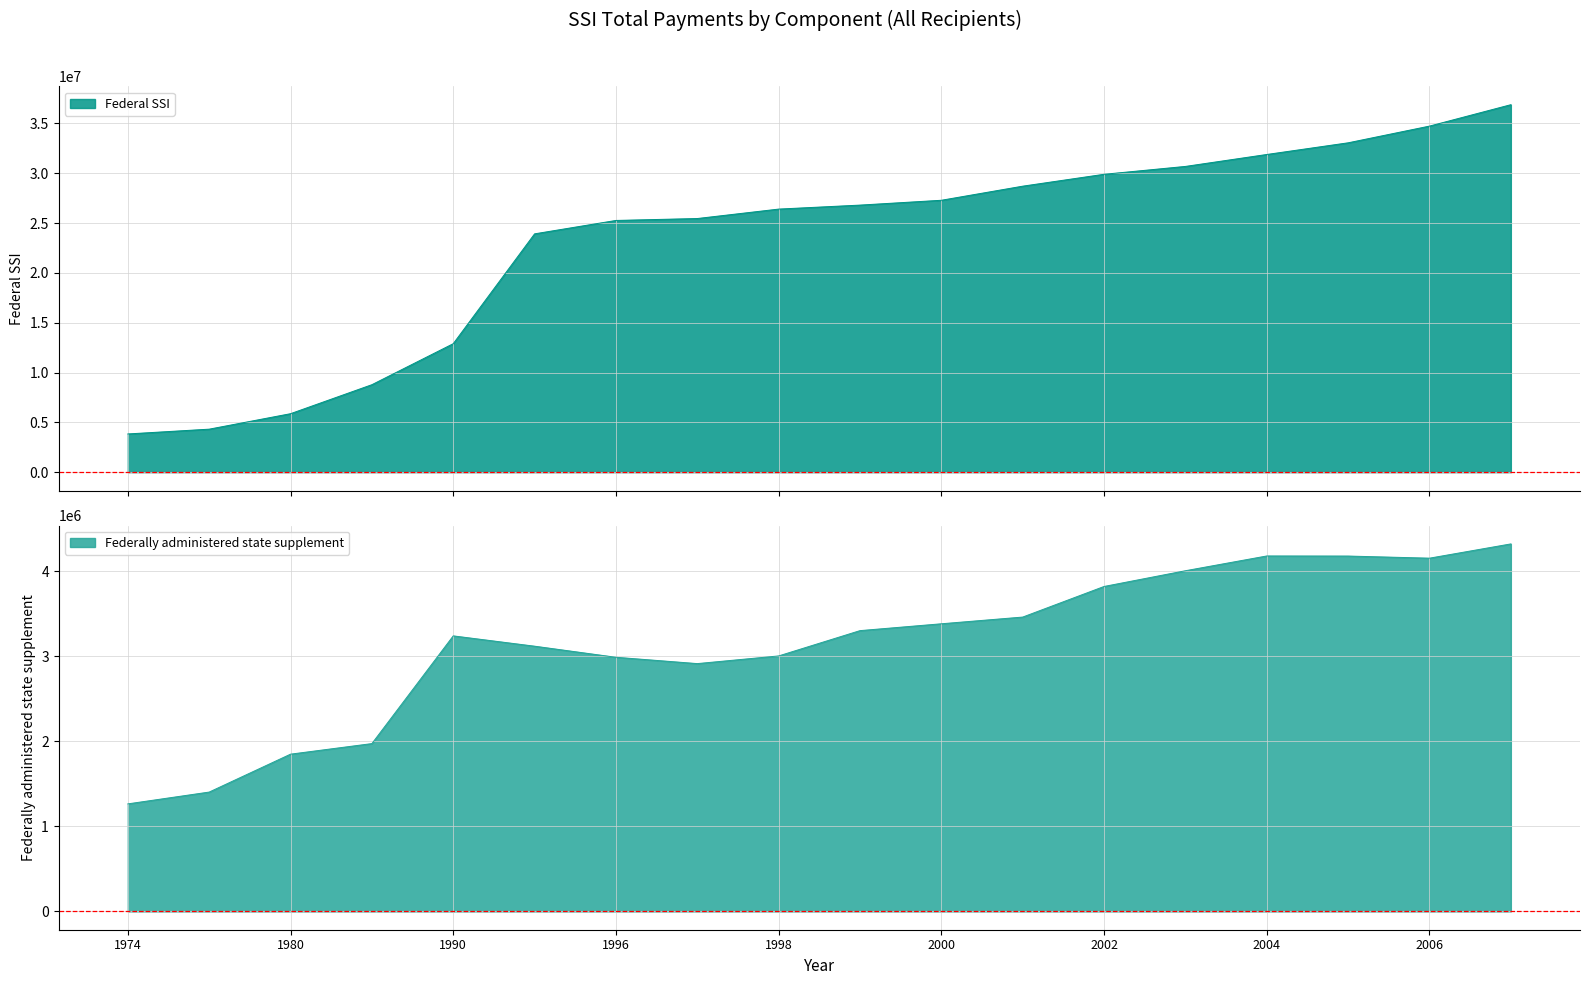

List the series in order of their peak value, highest first.

Federal SSI, Federally administered state supplement